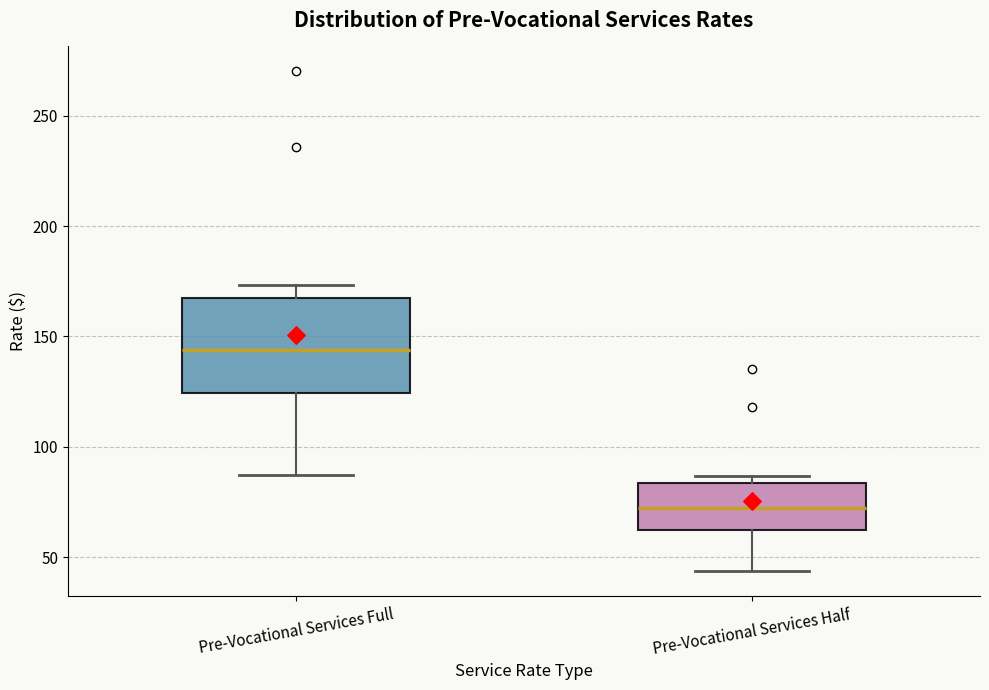

Reading left to right, transcribe this box plot: for each box, give where its median line is, the range the box spans, and where its two whiskers end, as read against the y-axis. The values are not printed on the chart, so give them approximately, as read against the axis.

Pre-Vocational Services Full: median 145, box 125 to 165, whiskers 85 to 175
Pre-Vocational Services Half: median 70, box 60 to 85, whiskers 45 to 85 (just above the box's upper edge)